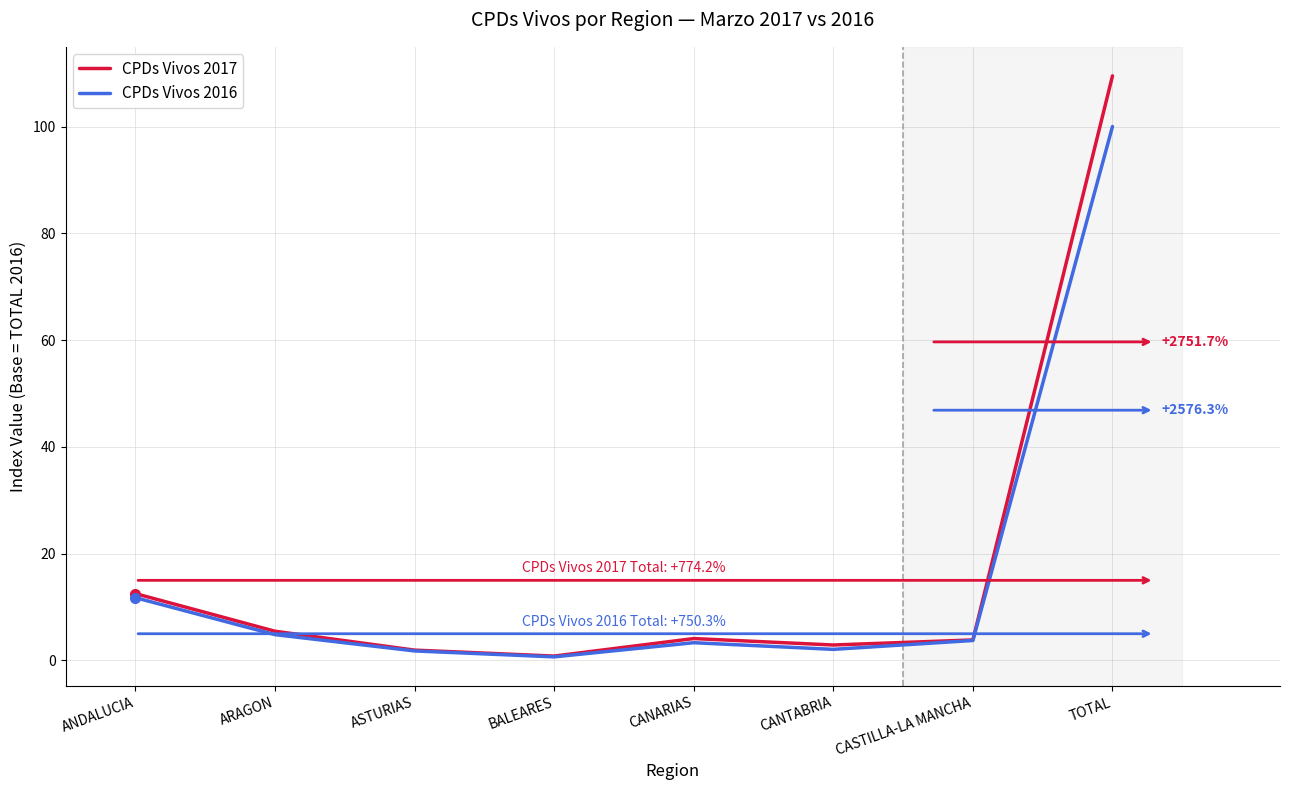

Where is CPDs Vivos 2016 nearest to the value 50?

ANDALUCIA